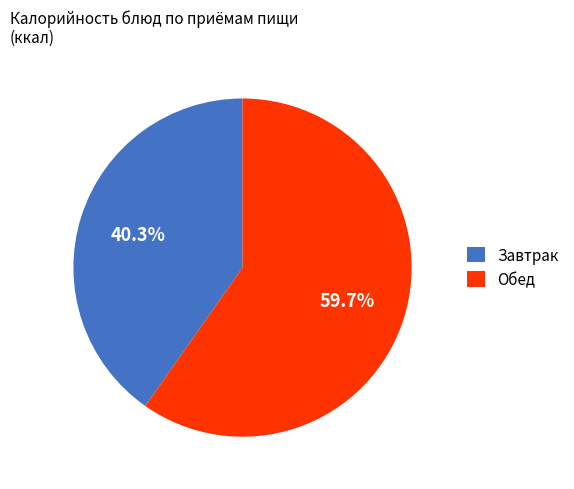

Is the sum of Завтрак and Обед greater than half?

Yes